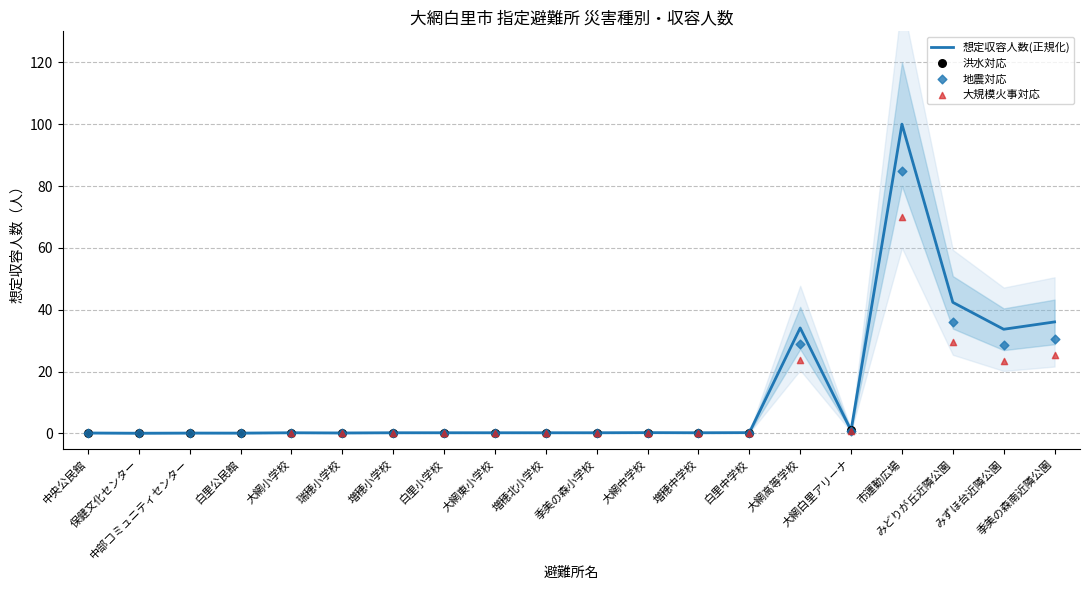

Which series reaches the minimum Y coordinate?

地震対応